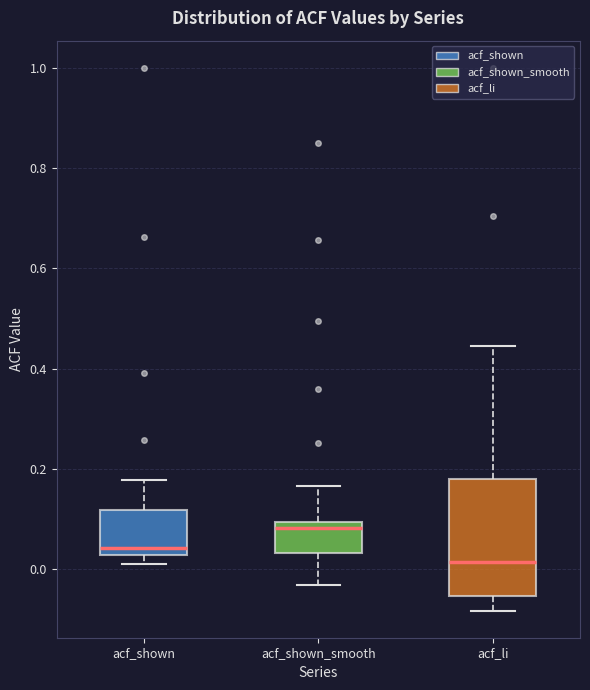

Where does the upper whisker of the box for acf_shown_smooth end on the y-axis? The values are not printed on the chart, so give them approximately, as read against the axis.

0.16